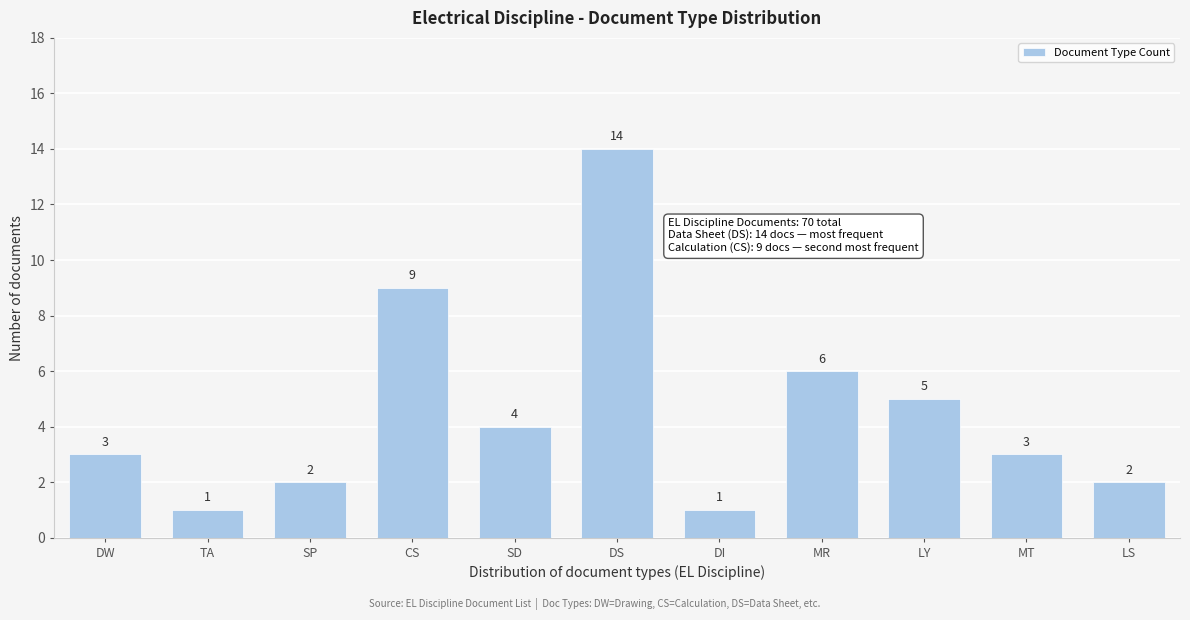

Reading left to right, list all the values displayed in this chart.

DW=3	TA=1	SP=2	CS=9	SD=4	DS=14	DI=1	MR=6	LY=5	MT=3	LS=2